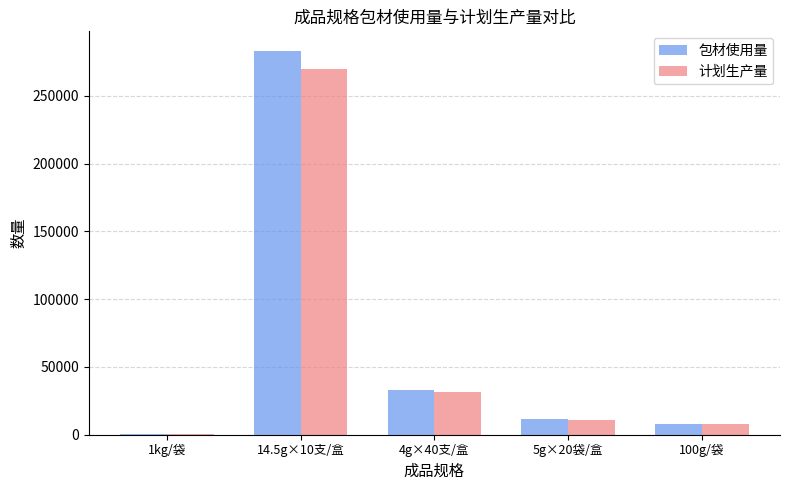

Does the chart contain stacked bars?

No